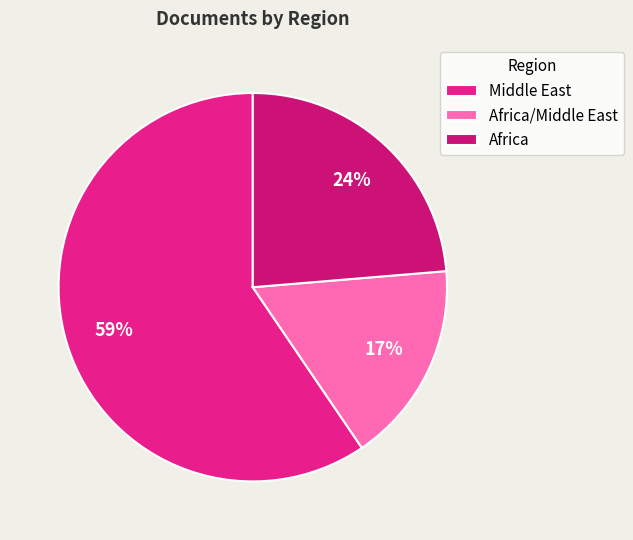

What is the smallest slice in the pie chart?

Africa/Middle East